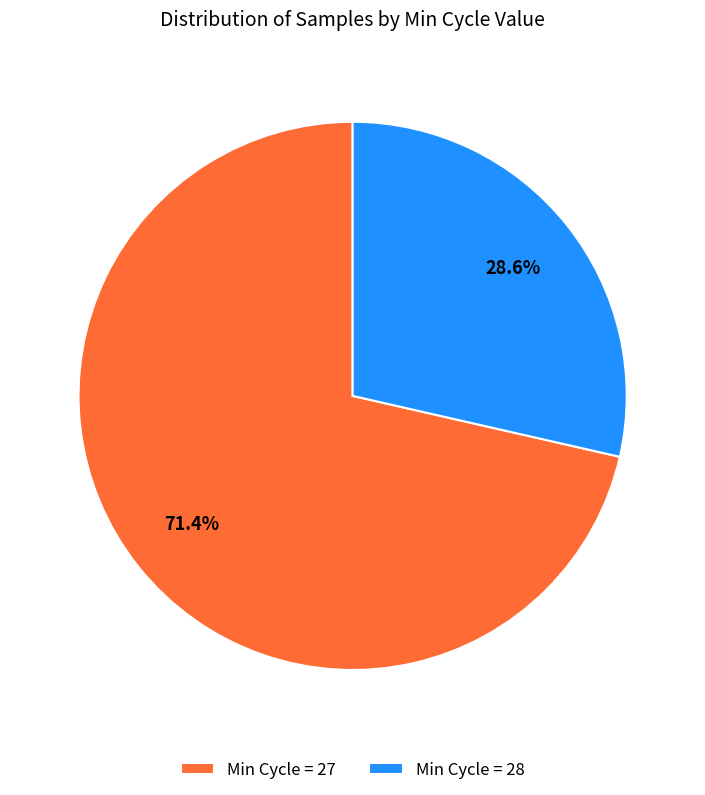

Which slice is the largest?

Min Cycle = 27